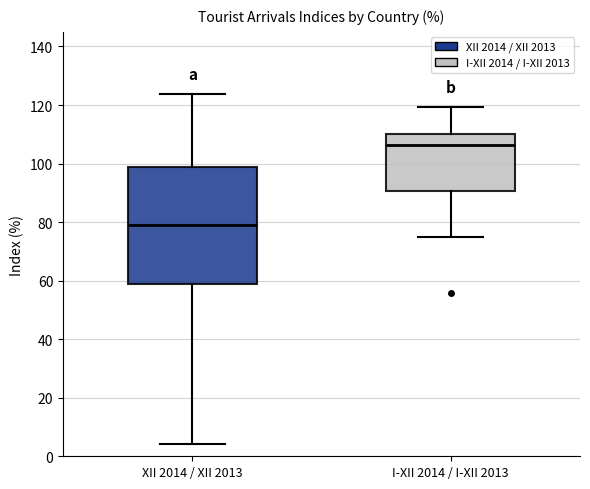

Where is the lower edge of the box for XII 2014 / XII 2013 on the y-axis? The values are not printed on the chart, so give them approximately, as read against the axis.

58